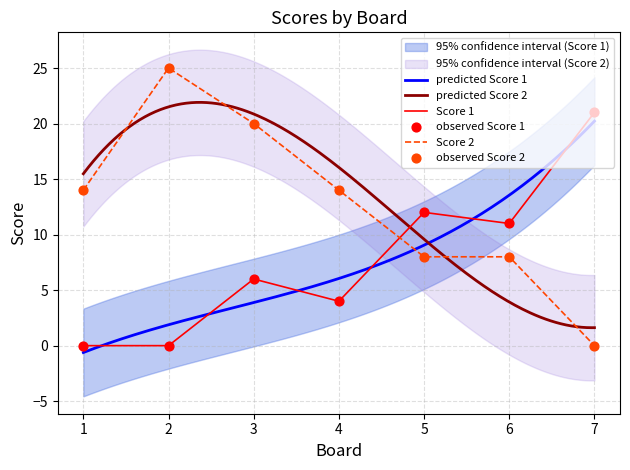

Is the value of Score 2 at 2 greater than the value of Score 1 at 5?

Yes